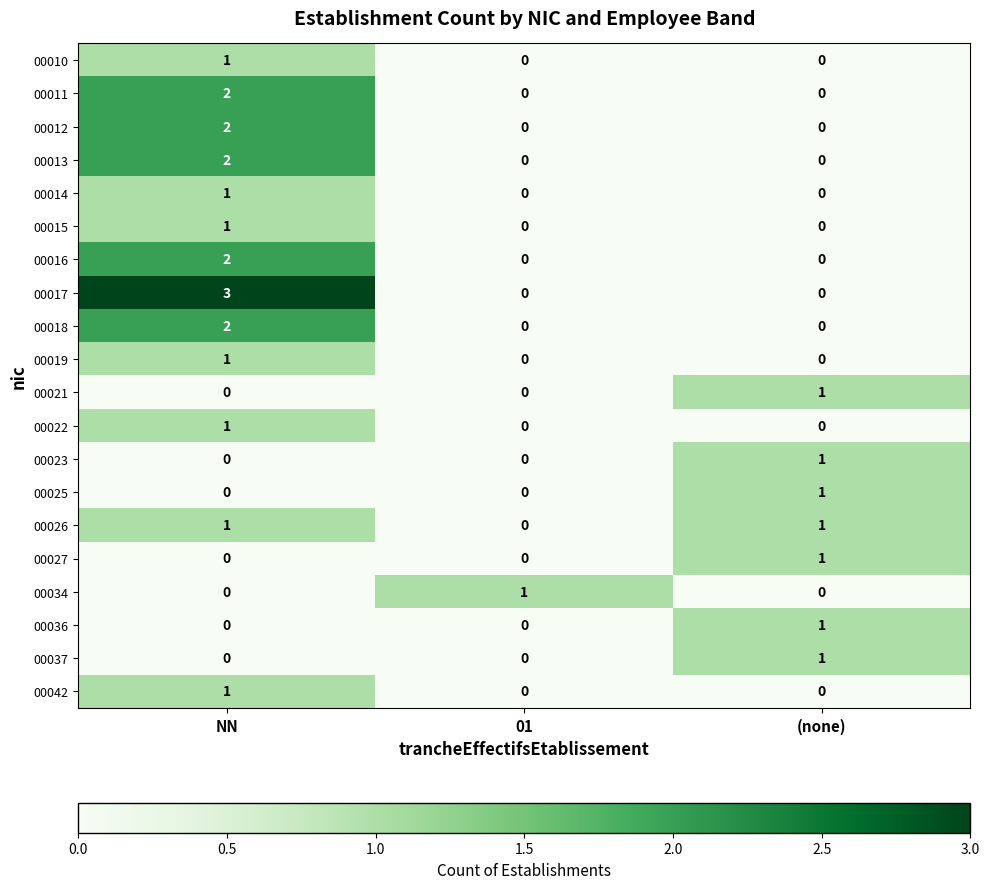

Which series has the largest range (max minus min)?

00017